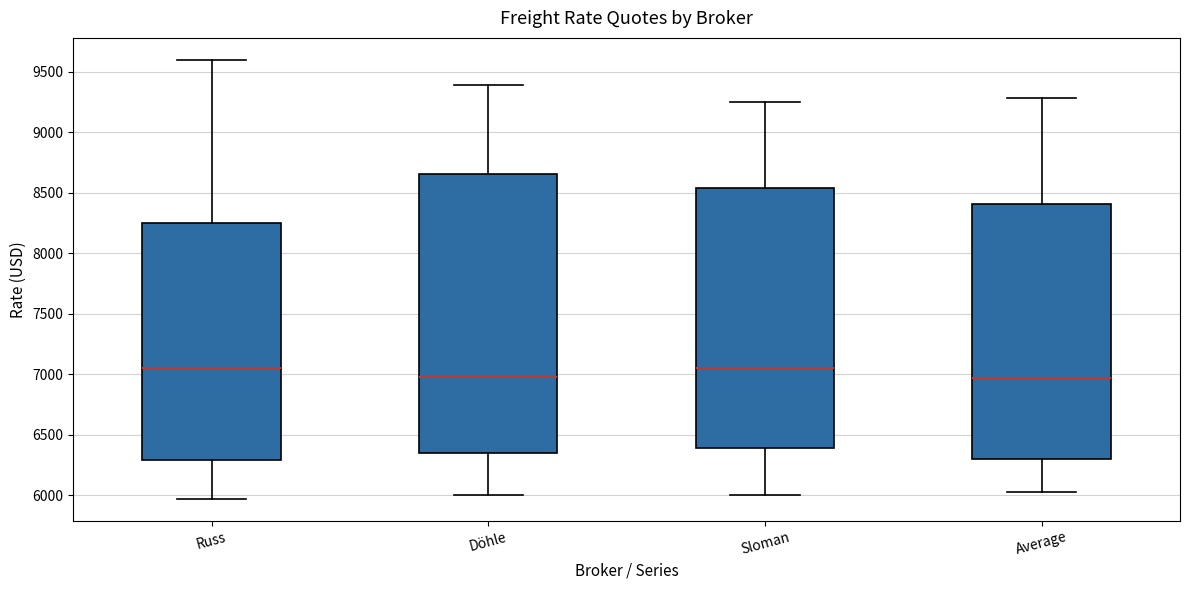

Reading left to right, transcribe this box plot: for each box, give where its median line is, the range the box spans, and where its two whiskers end, as read against the y-axis. The values are not printed on the chart, so give them approximately, as read against the axis.

Russ: median 7050, box 6300 to 8250, whiskers 5950 to 9600
Döhle: median 7000, box 6350 to 8650, whiskers 6000 to 9400
Sloman: median 7050, box 6400 to 8550, whiskers 6000 to 9250
Average: median 6950, box 6300 to 8400, whiskers 6050 to 9300